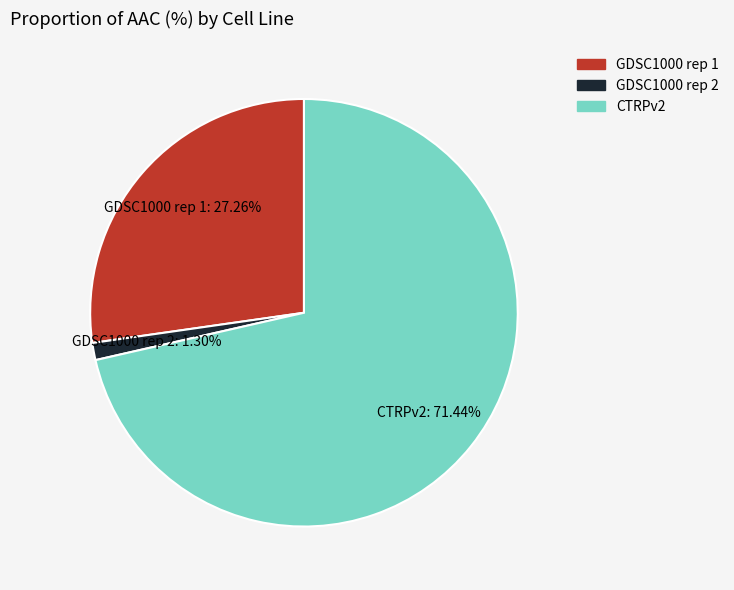

What percentage is the GDSC1000 rep 2 slice, to the nearest percent?

1%